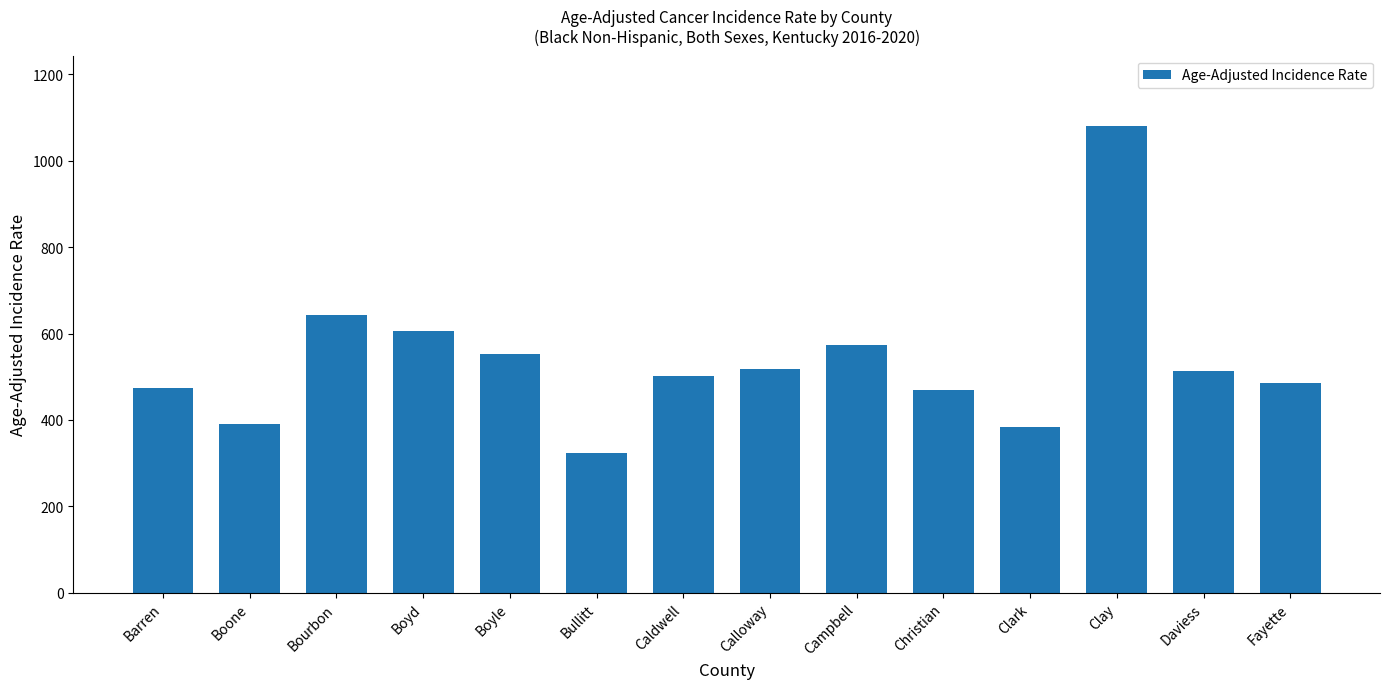

Reading right to left, list all the values displayed in this chart.

486.2	513.5	1080.6	382.9	469.1	573.4	518.7	502.3	324.2	552.9	605.5	641.7	389.8	474.3